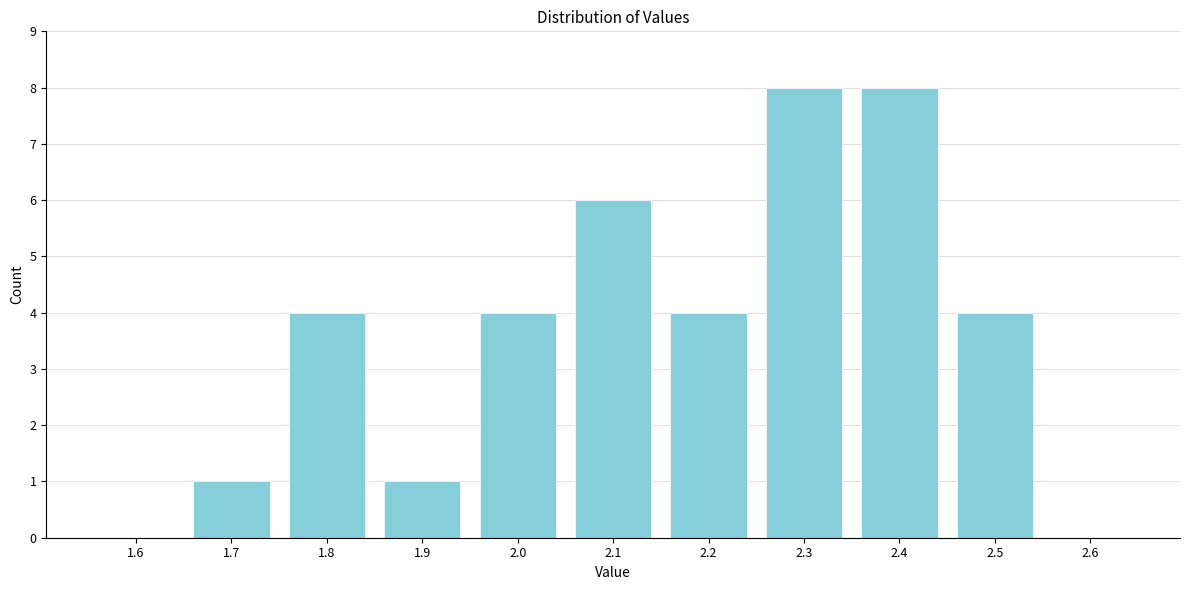

Reading right to left, transcribe all the data shown in this chart.

2.6=0	2.5=4	2.4=8	2.3=8	2.2=4	2.1=6	2.0=4	1.9=1	1.8=4	1.7=1	1.6=0